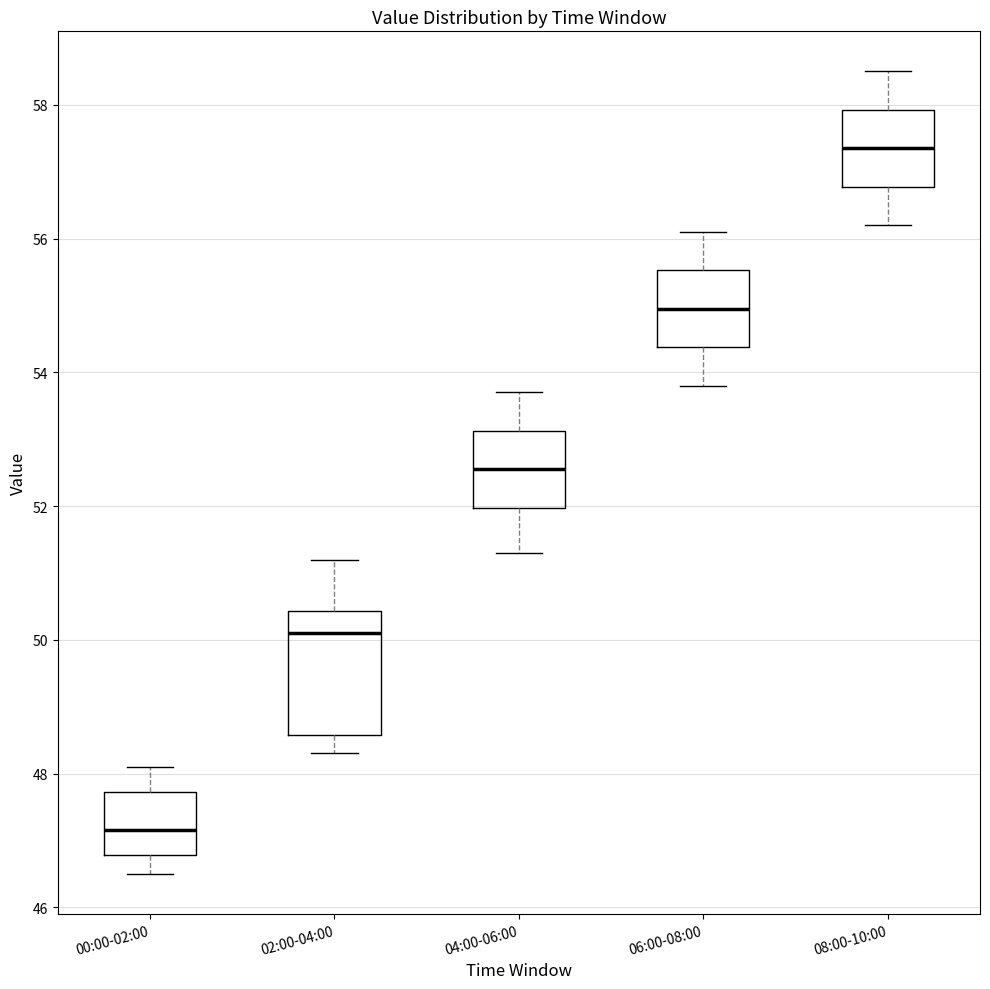

Which box has the lowest median line?

00:00-02:00